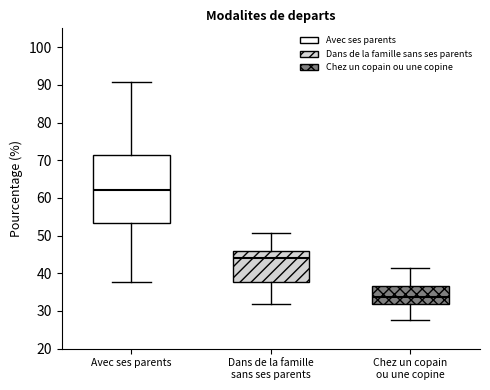

Reading left to right, transcribe this box plot: for each box, give where its median line is, the range the box spans, and where its two whiskers end, as read against the y-axis. The values are not printed on the chart, so give them approximately, as read against the axis.

Avec ses parents: median 62, box 53 to 71, whiskers 38 to 91
Dans de la famille sans ses parents: median 44, box 38 to 46, whiskers 32 to 51
Chez un copain ou une copine: median 34, box 32 to 37, whiskers 28 to 41